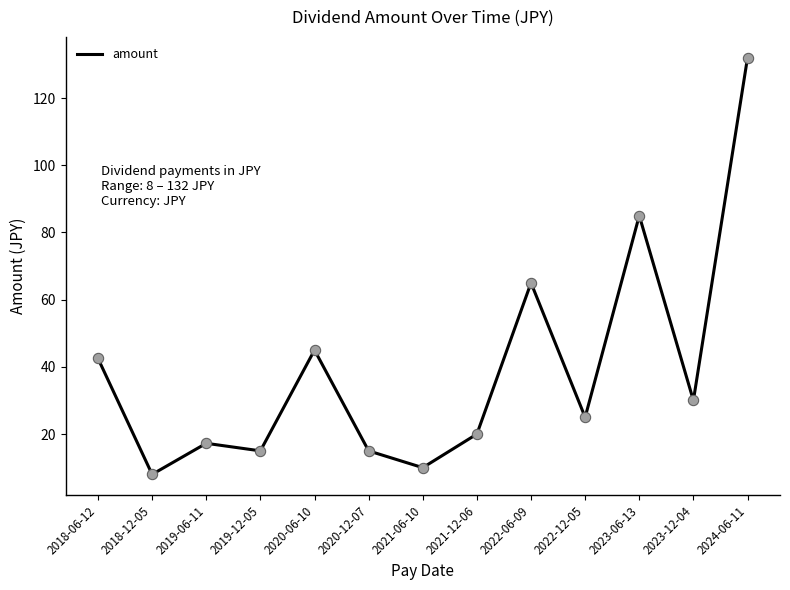

What is the ratio of the value at 2020-06-10 to the value at 2024-06-11?

0.3